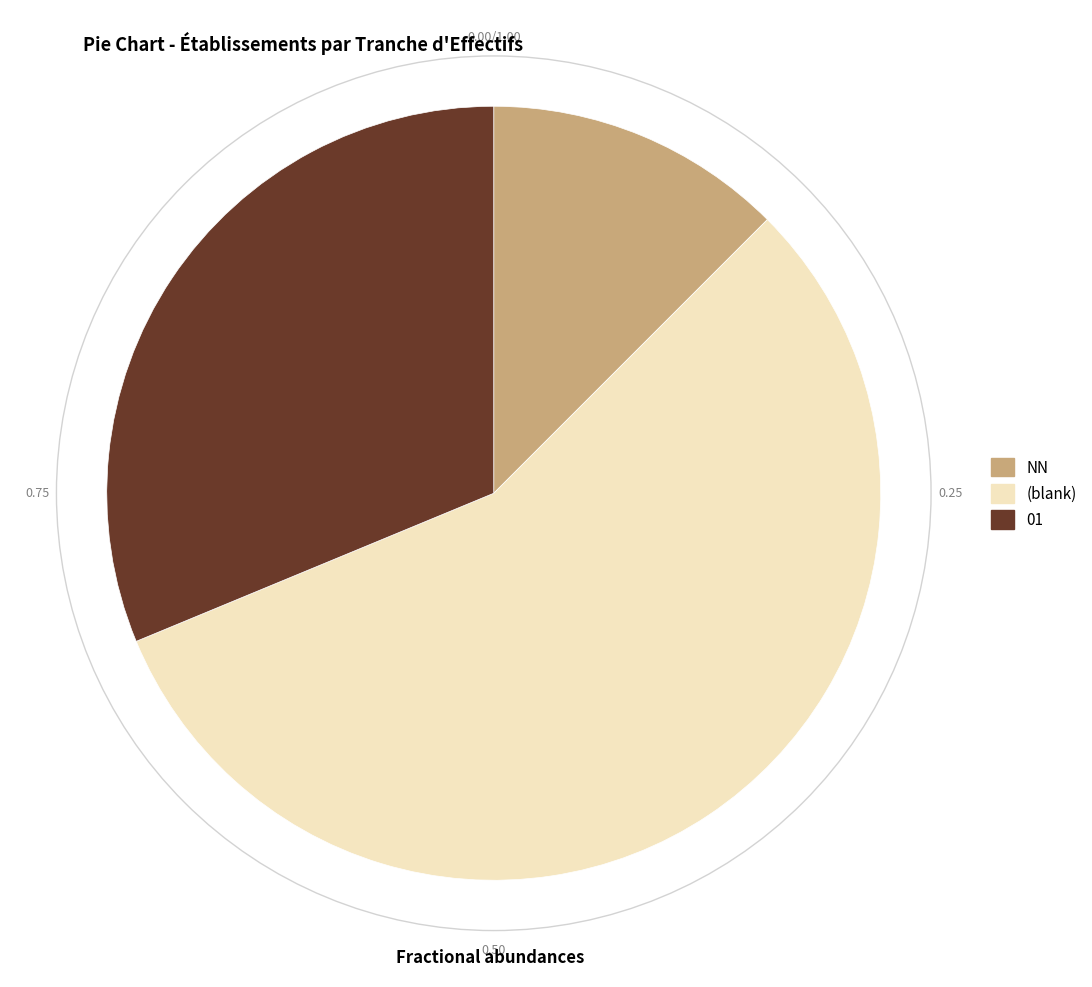

Is there any slice that represents more than half of the pie?

Yes